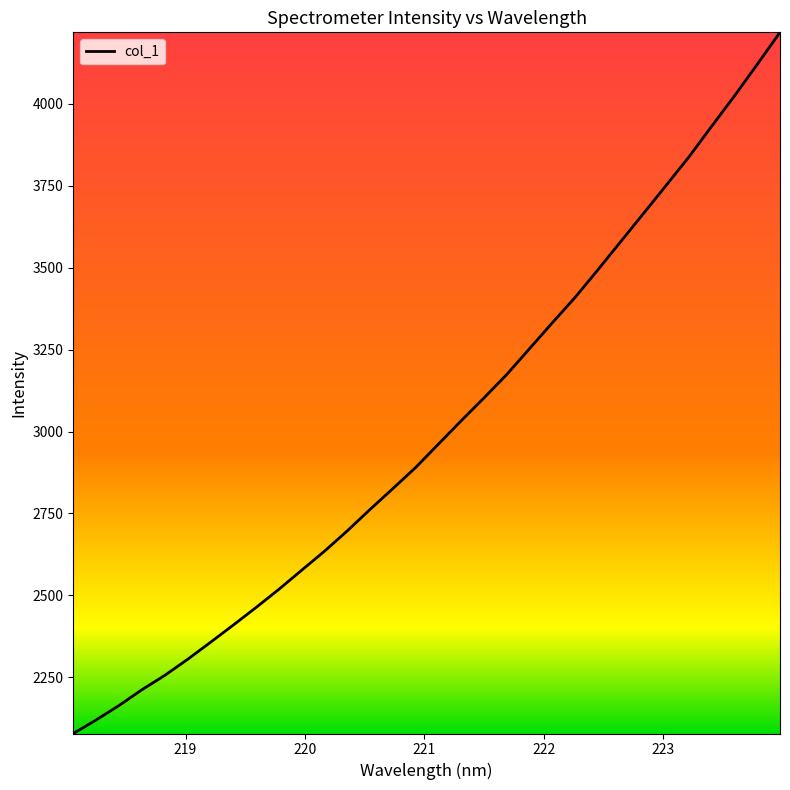

What is the difference between the maximum and minimum values?

2138.5